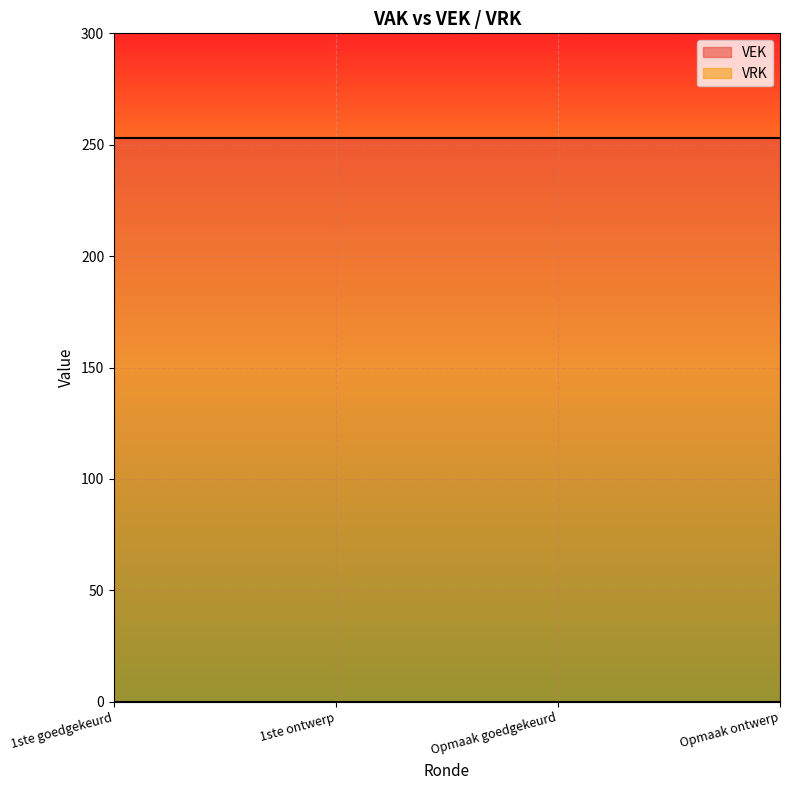

How many lines are shown in the chart?

2